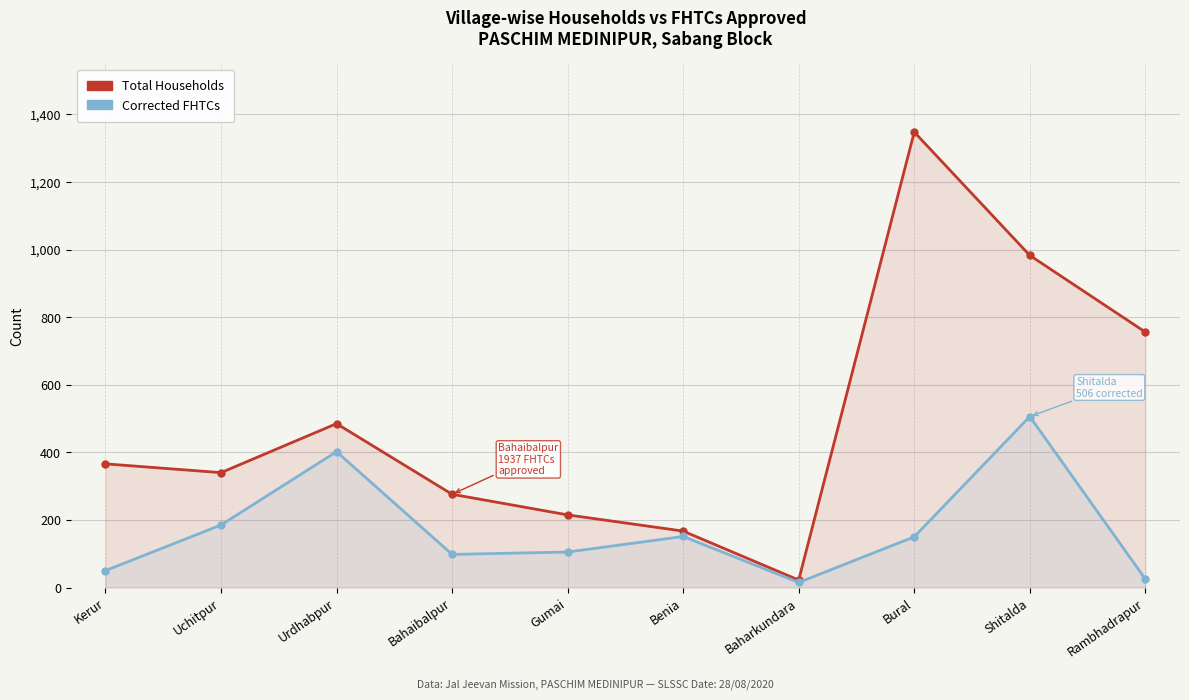

What is the value of the Corrected FHTCs point at the 7th from the left?

15